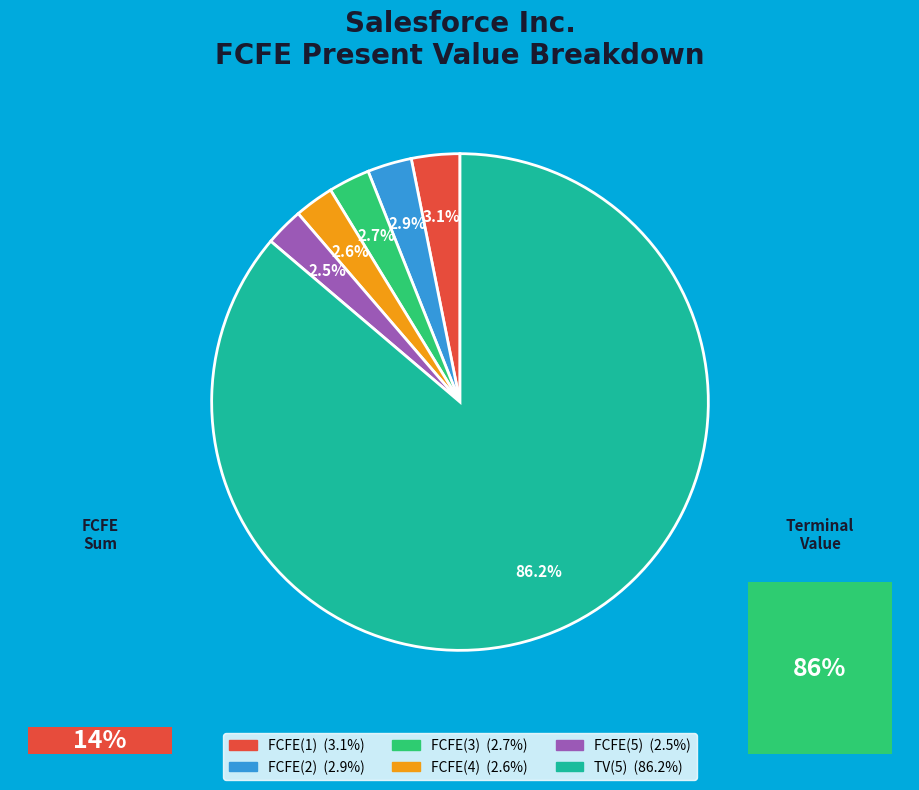

Which slice is the largest?

TV(5)